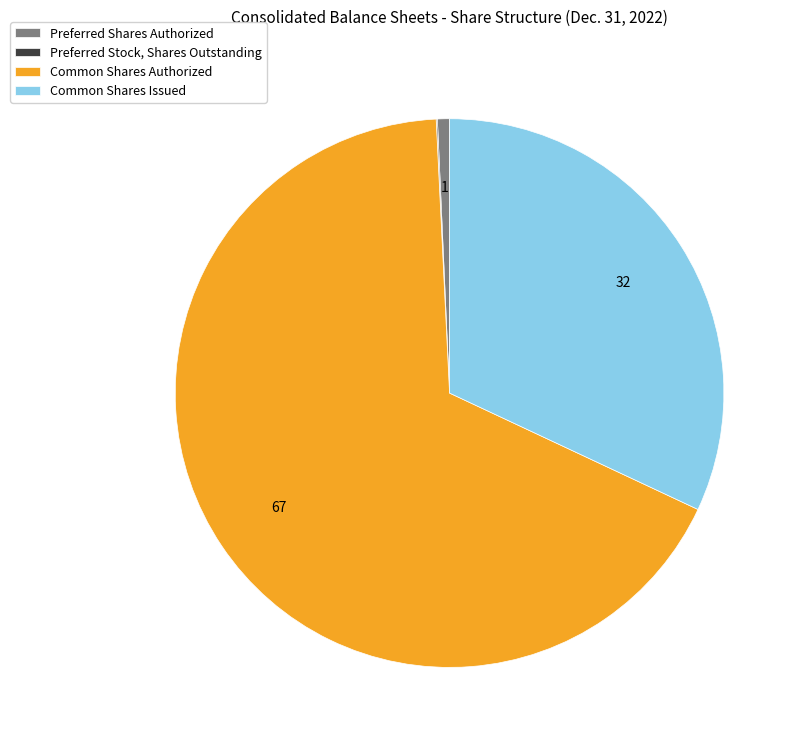

Is it true that Common Shares Issued is 20% of the pie?

False